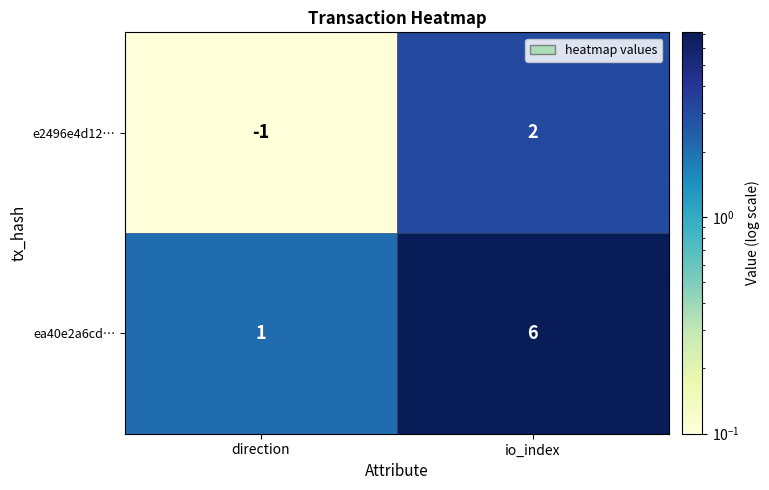

What is the maximum value for ea40e2a6cd…?

6